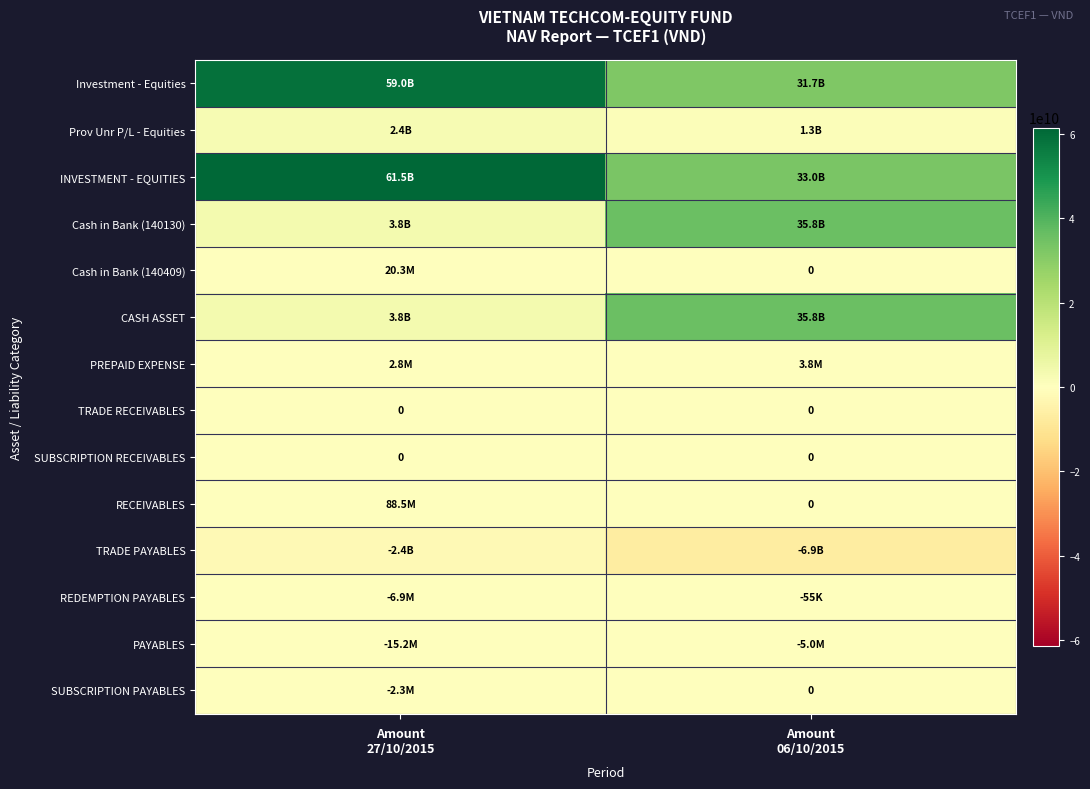

Rank the categories by SUBSCRIPTION RECEIVABLES value from lowest to highest.

Amount 27/10/2015, Amount 06/10/2015